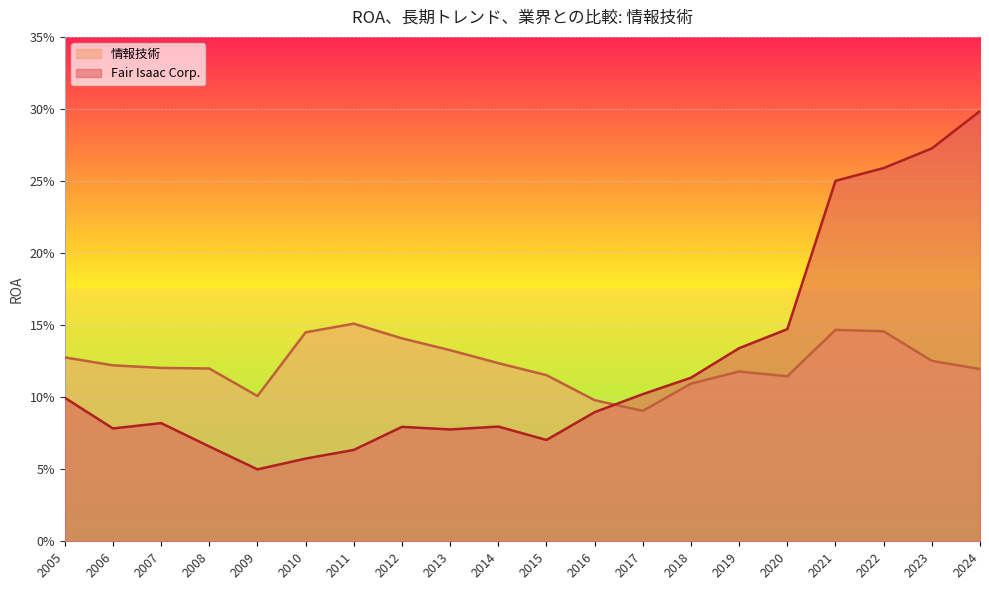

What is the highest value of the 情報技術 series?

0.2